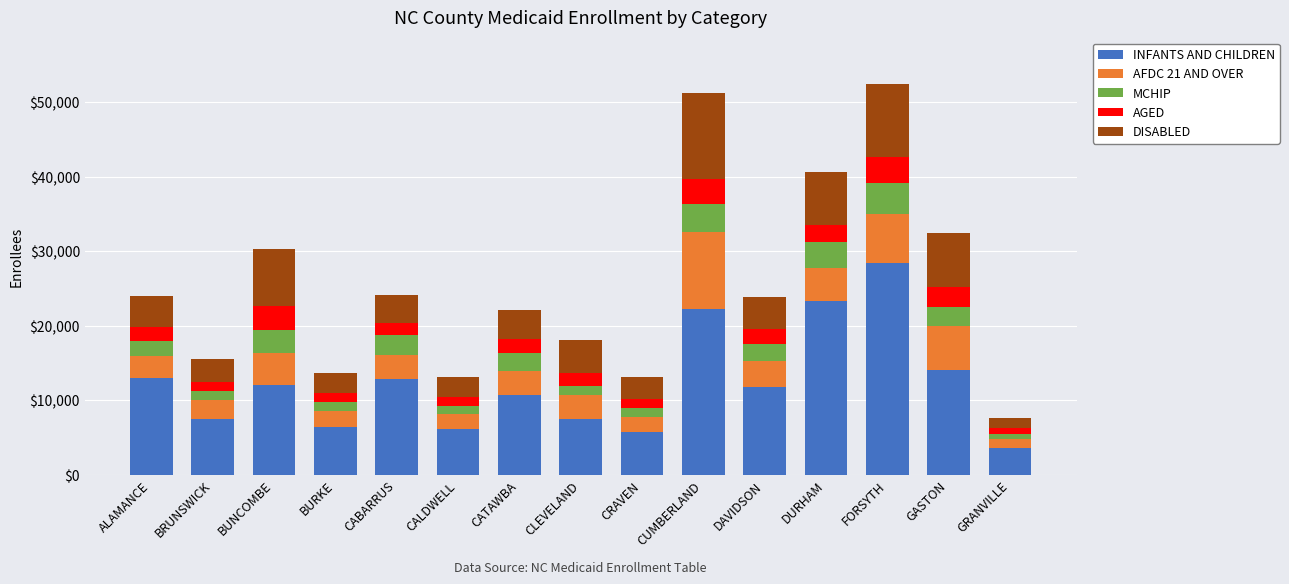

How many bars are there in total?

15